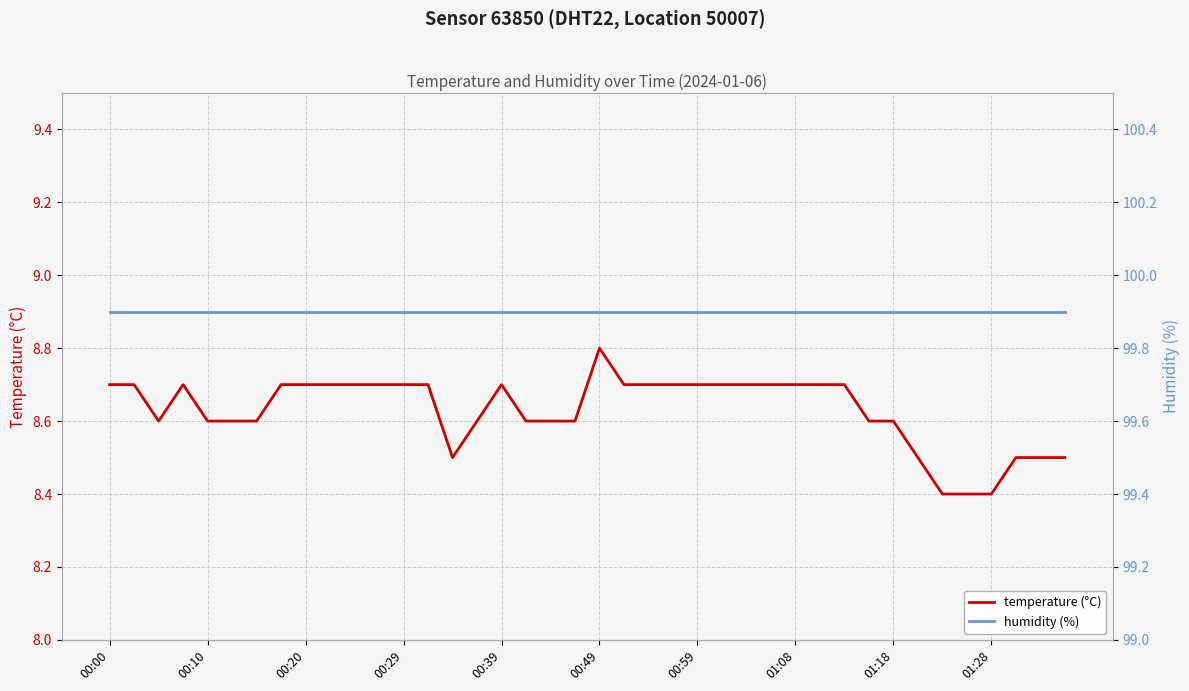

List the series in order of their peak value, lowest first.

temperature (°C), humidity (%)